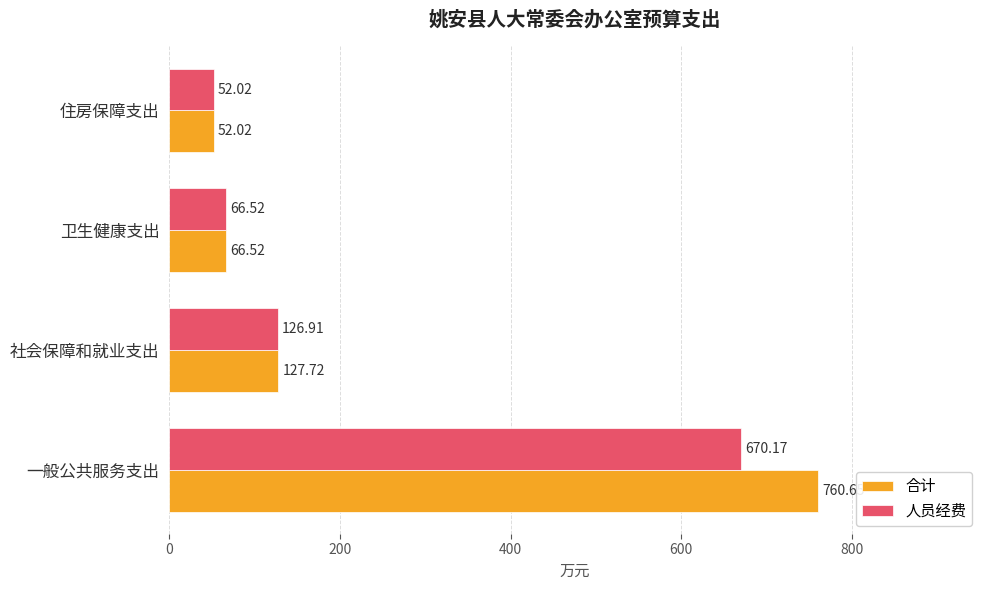

Which label corresponds to the smallest value in the chart?

住房保障支出